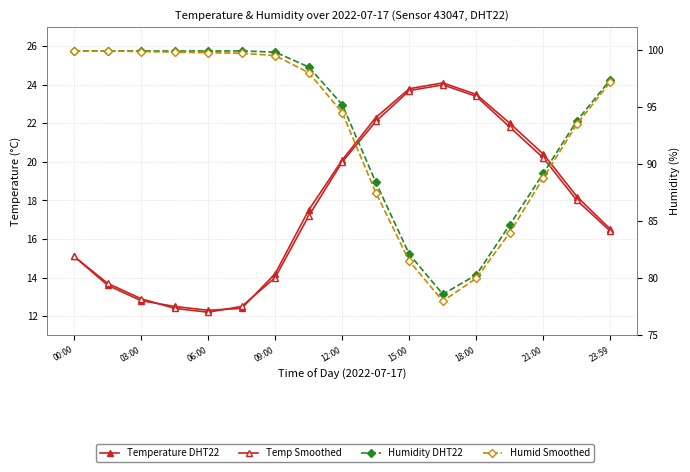

What is the difference between the Humidity DHT22 values at 13 and 03:00?

15.2